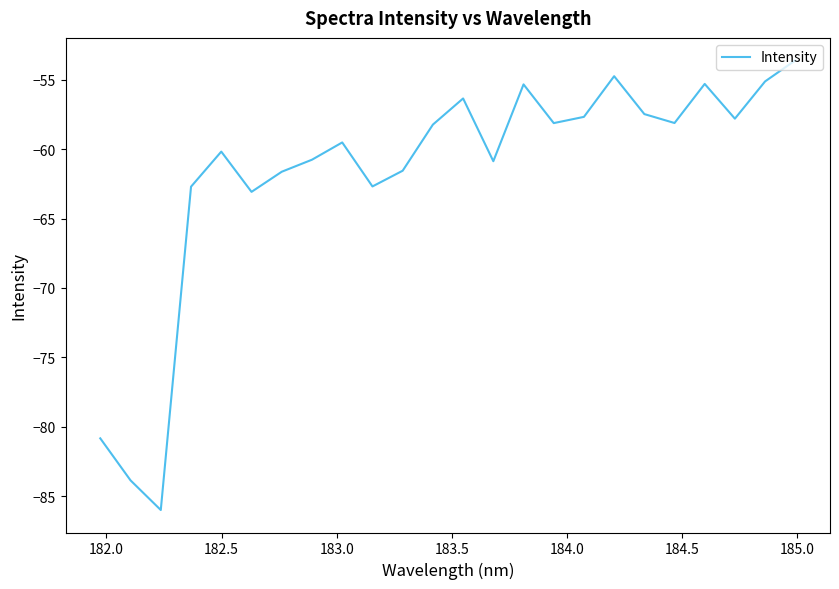

What is the difference between the maximum and minimum values?

32.4